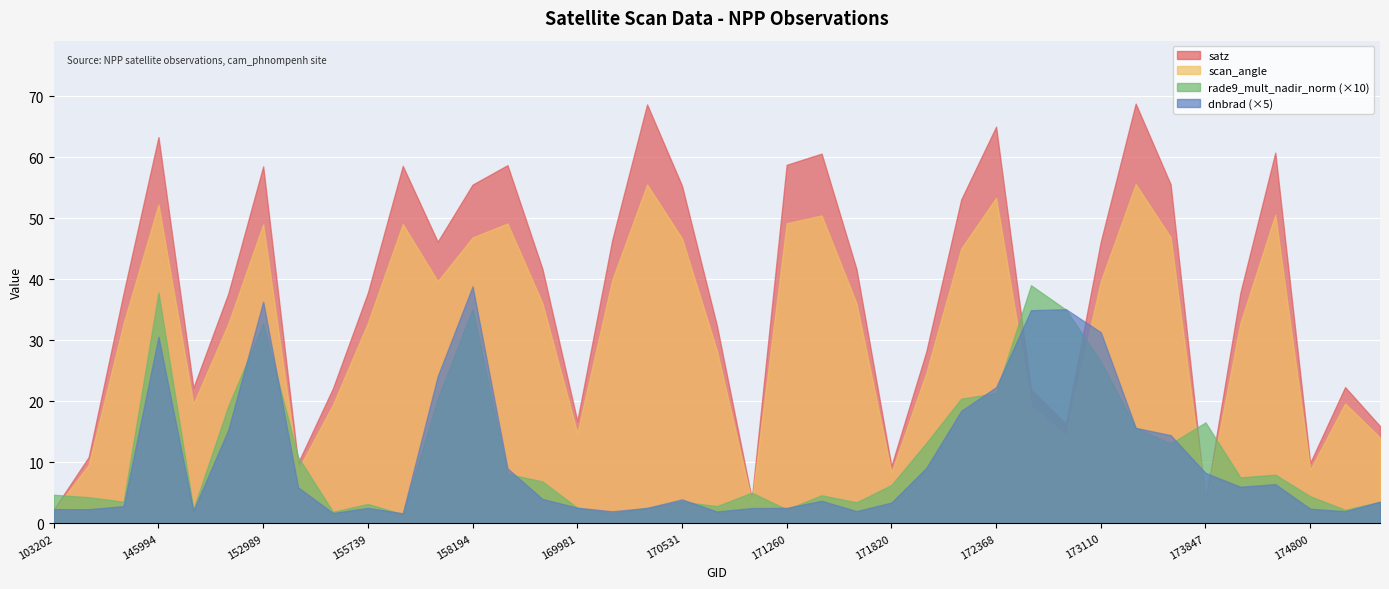

What is the approximate value of rade9_mult_nadir_norm at 152809?

1.9